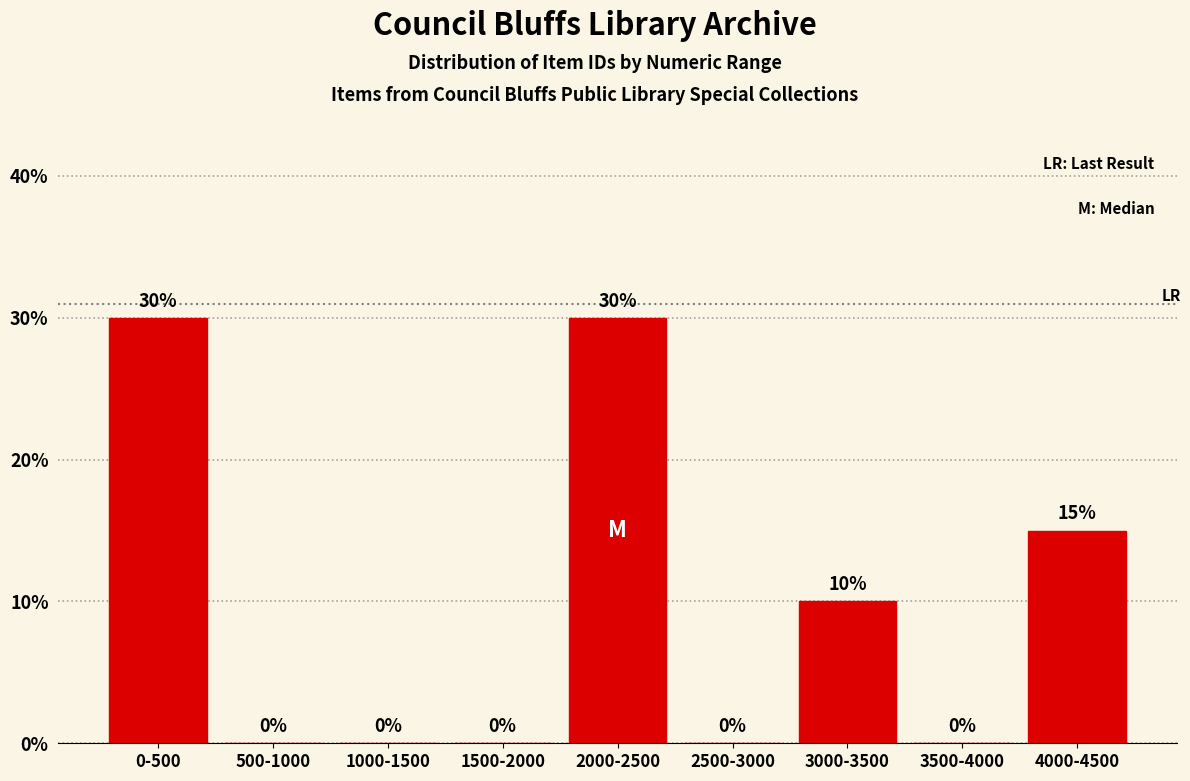

Reading left to right, what are all the values shown in this chart?

0-500=30	500-1000=0	1000-1500=0	1500-2000=0	2000-2500=30	2500-3000=0	3000-3500=10	3500-4000=0	4000-4500=15